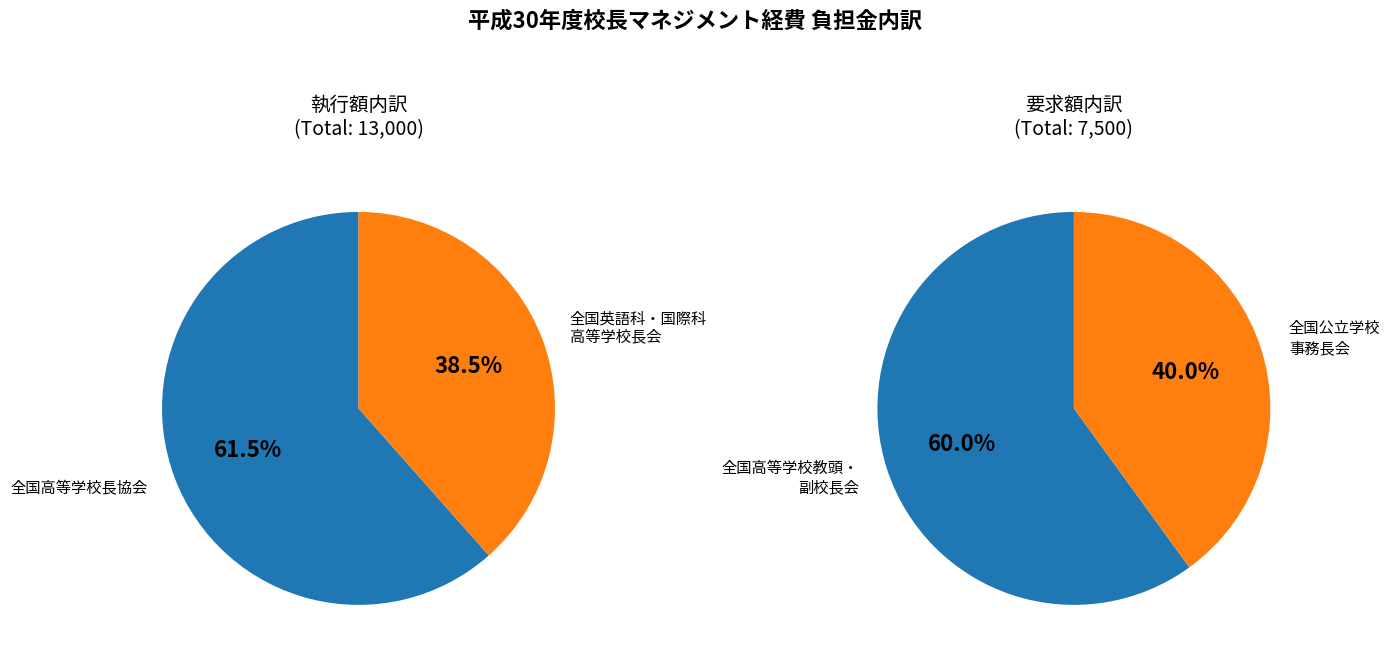

Is it true that 全国高等学校長協会 is 26% of the pie?

False